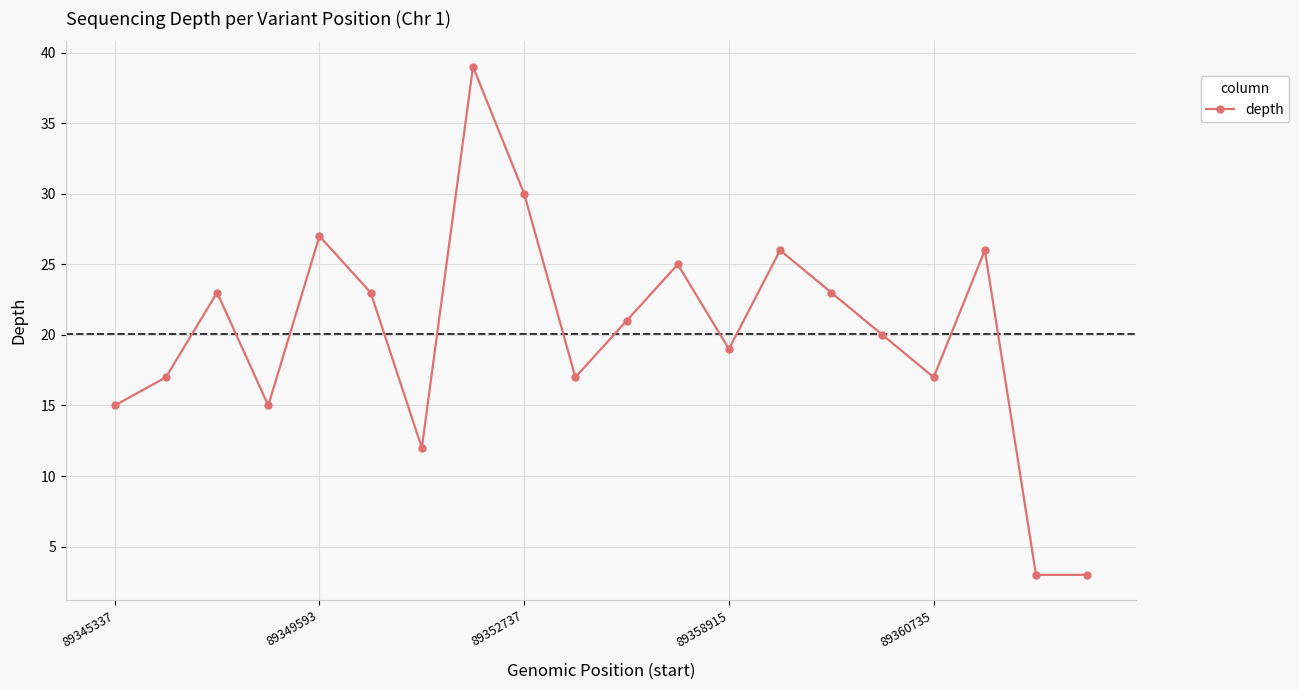

How many interior local peaks (higher than both neighbors) does the data have?

6